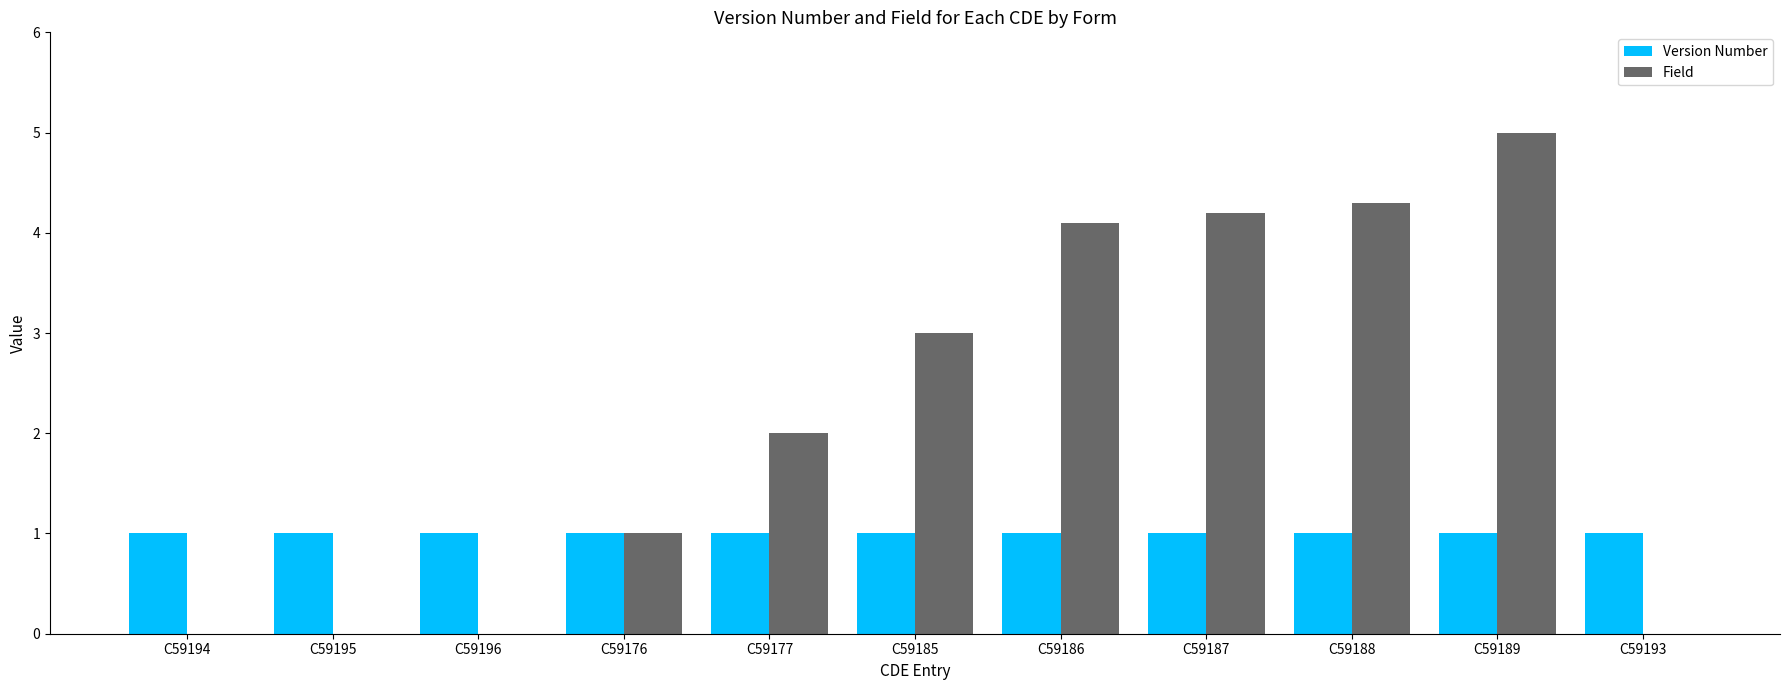

Reading left to right, list all the values displayed in this chart.

Version Number: C59194=1.0	C59195=1.0	C59196=1.0	C59176=1.0	C59177=1.0	C59185=1.0	C59186=1.0	C59187=1.0	C59188=1.0	C59189=1.0	C59193=1.0
Field: C59194=0.0	C59195=0.0	C59196=0.0	C59176=1.0	C59177=2.0	C59185=3.0	C59186=4.1	C59187=4.2	C59188=4.3	C59189=5.0	C59193=0.0